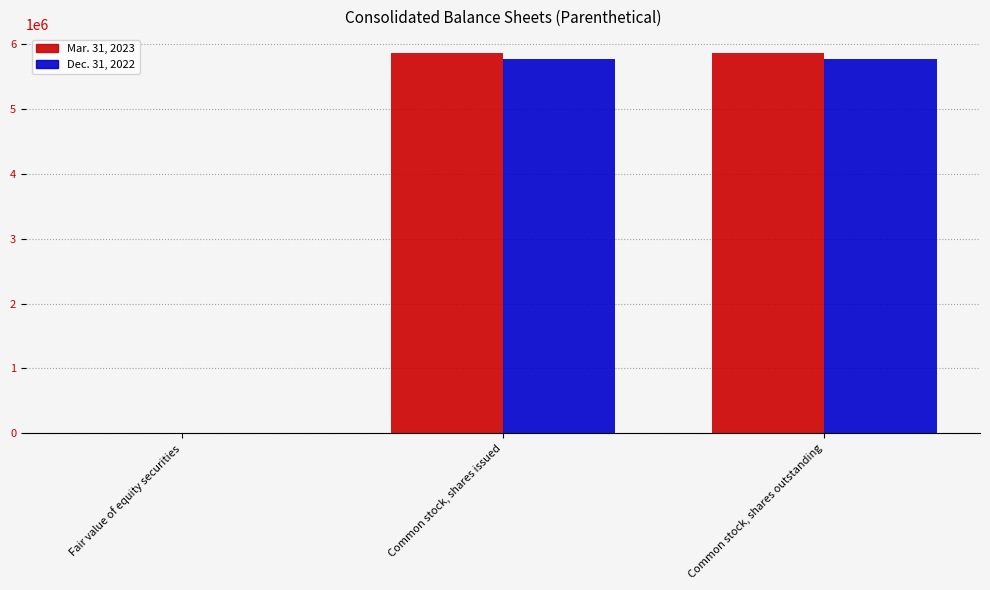

Is it true that Mar. 31, 2023 equals 5866234 at Common stock, shares issued?

True